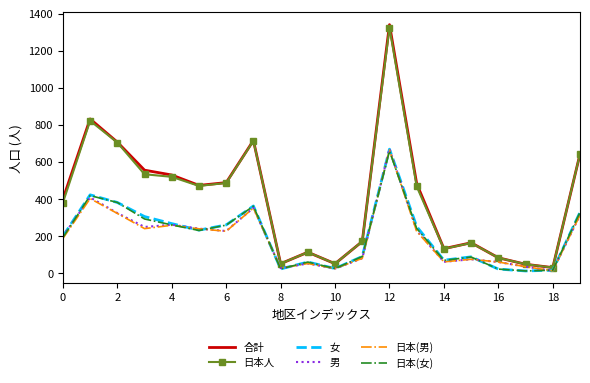

Which series has the widest spread of values?

合計